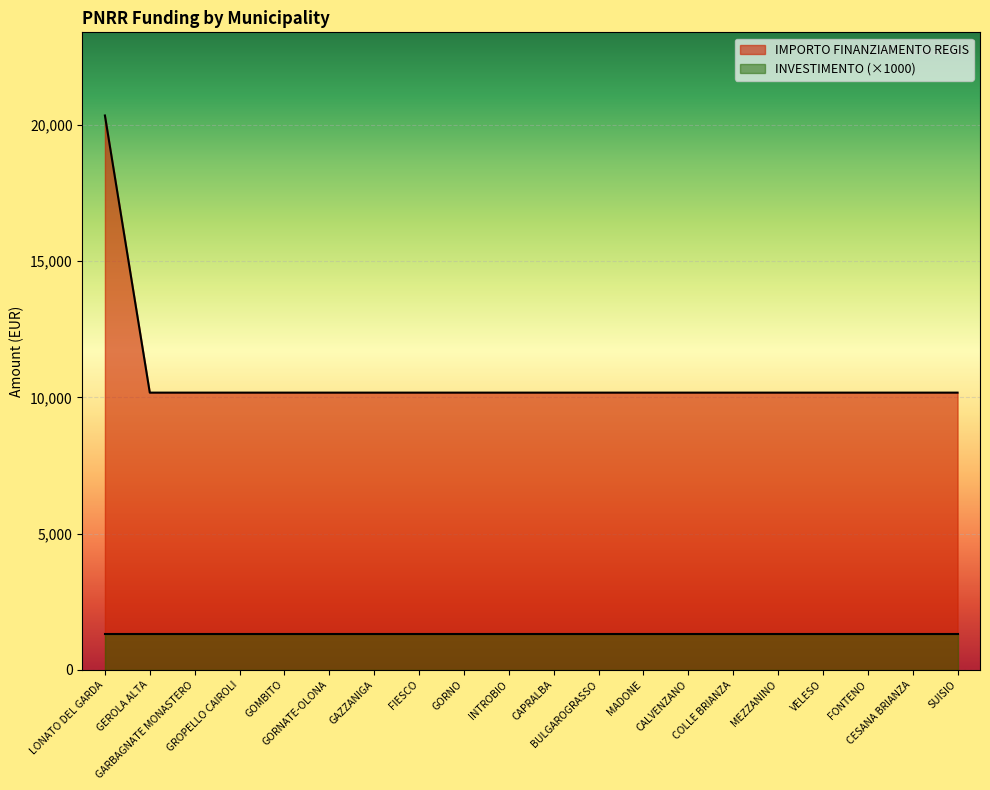

How many categories are shown in the chart?

20